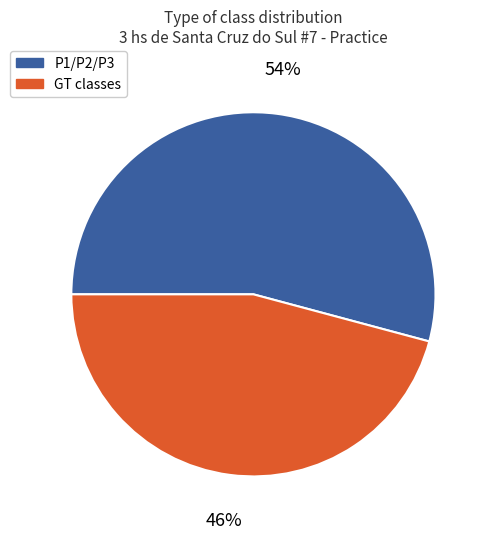

To the nearest percent, what is the average slice percentage?

50%